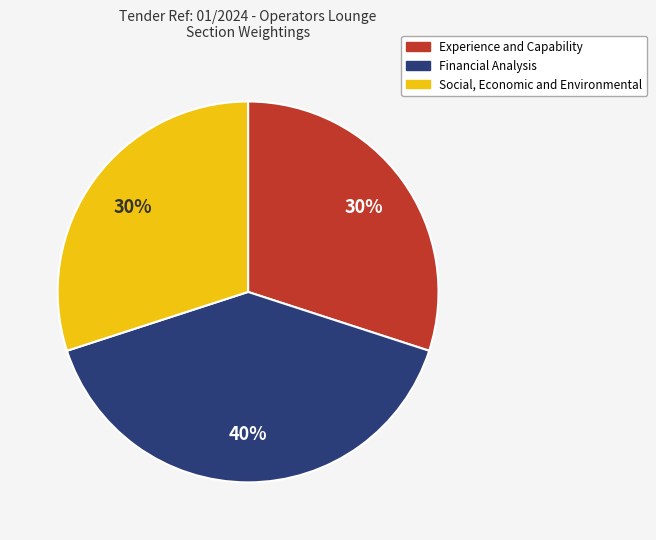

Is there any slice that represents more than half of the pie?

No